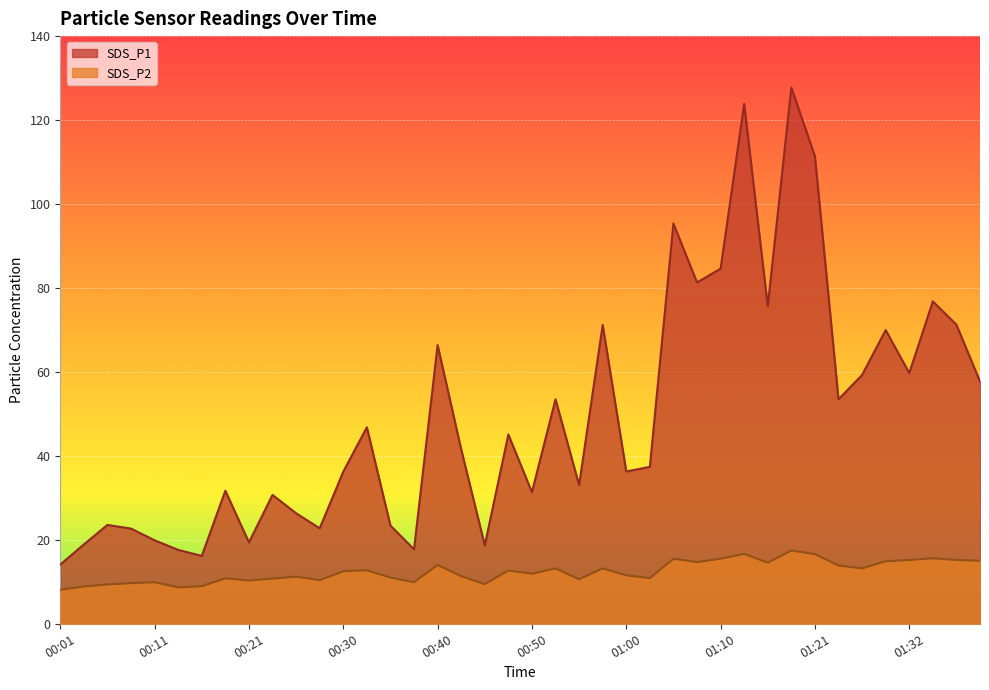

What is the sum of the SDS_P1 values at 00:43 and 01:29?

111.5